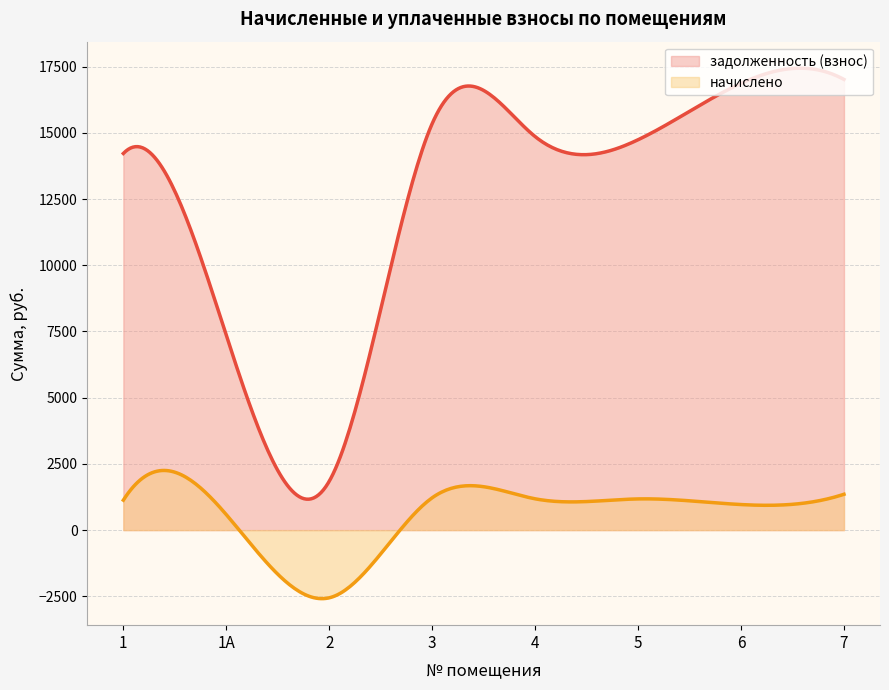

What is the sum of all начислено values?

181444.0